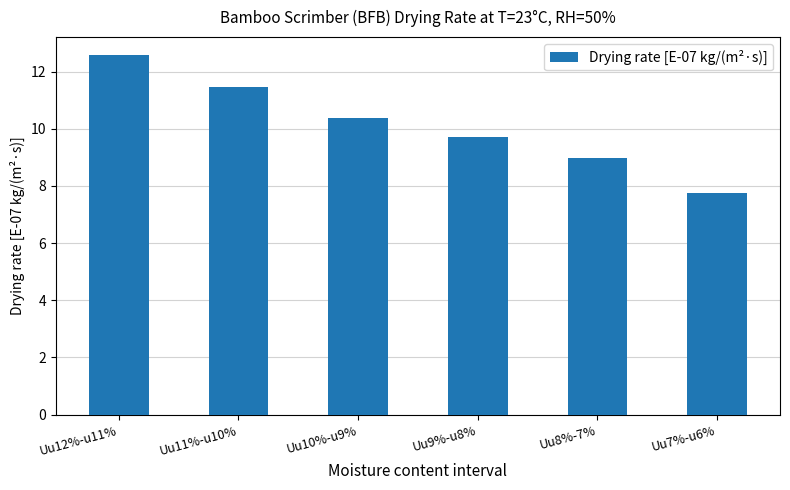

What is the ratio of the value at Uu12%-u11% to the value at Uu11%-u10%?

1.1